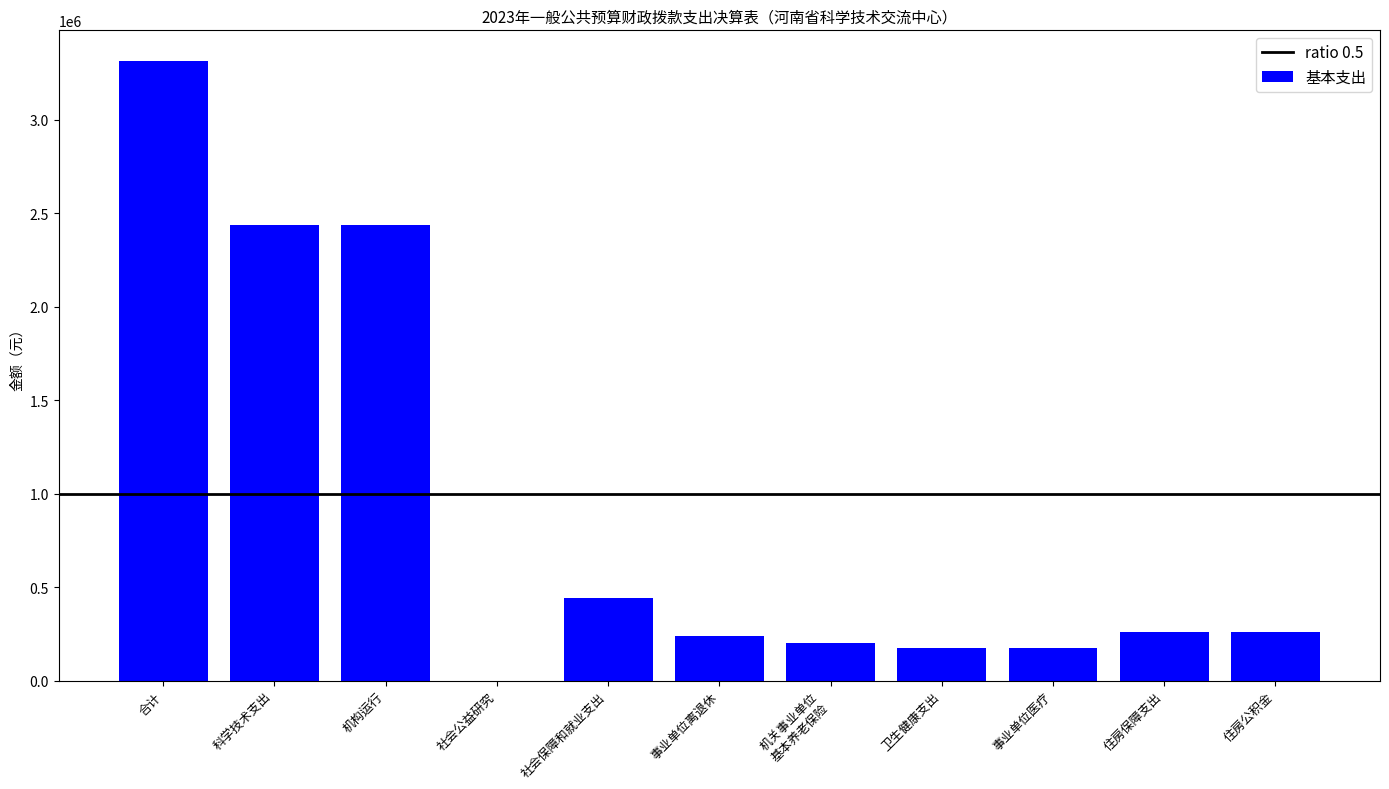

The value at 社会保障和就业支出 is 750041.3. True or false?

False